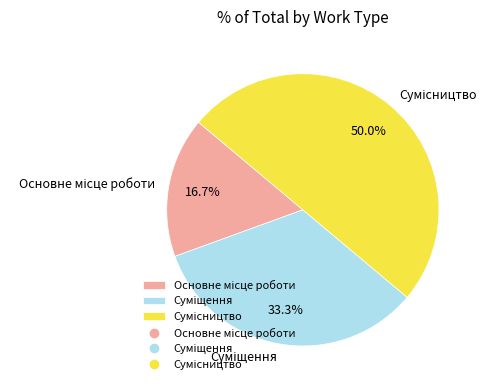

Which category has the biggest portion of the pie?

Сумісництво